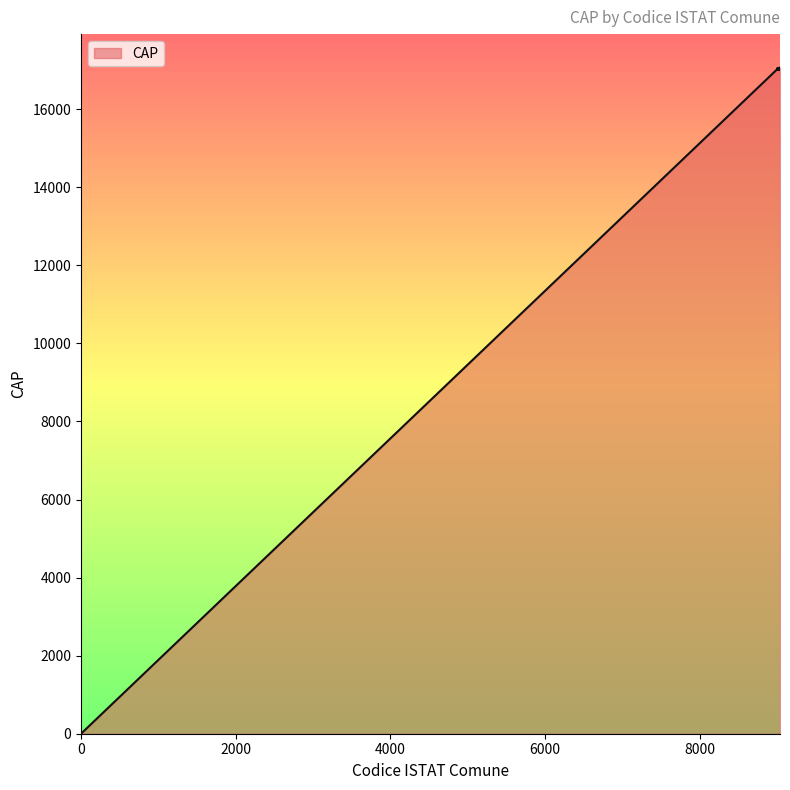

What is the difference between the maximum and minimum values?

17071